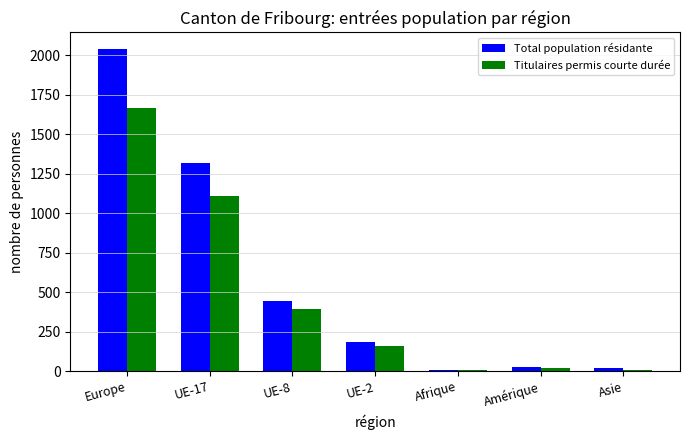

True or false: Titulaires permis courte durée has a value of 968 at Europe.

False